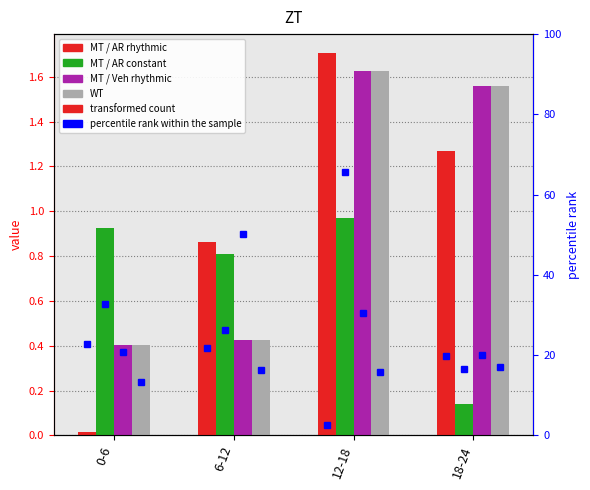

Count the WT values in the range 0 to 1.

2